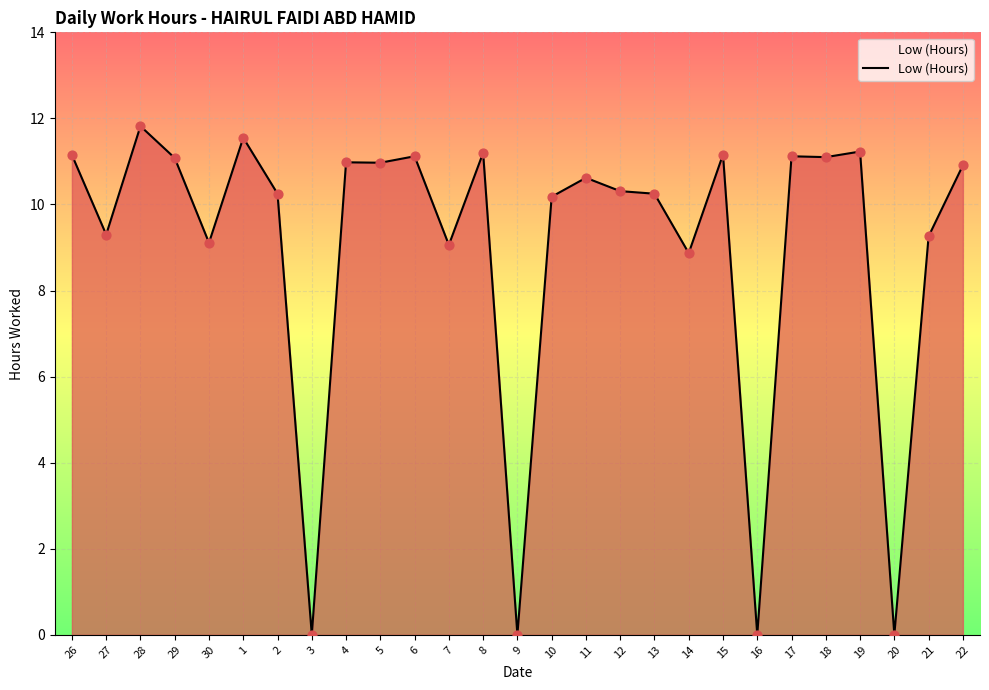

Approximately how many times larger is the value at 18 compared to 8?

1.0